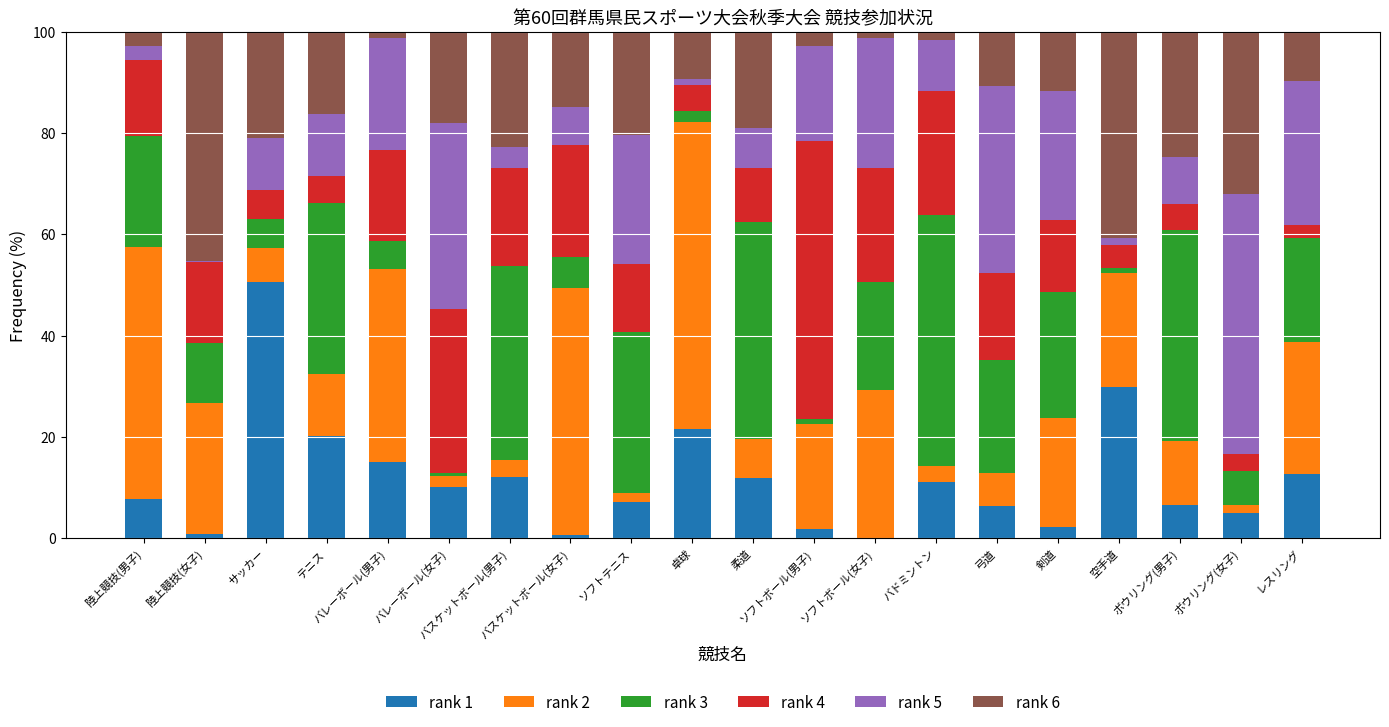

What is the highest value of the rank 1 series?

50.5